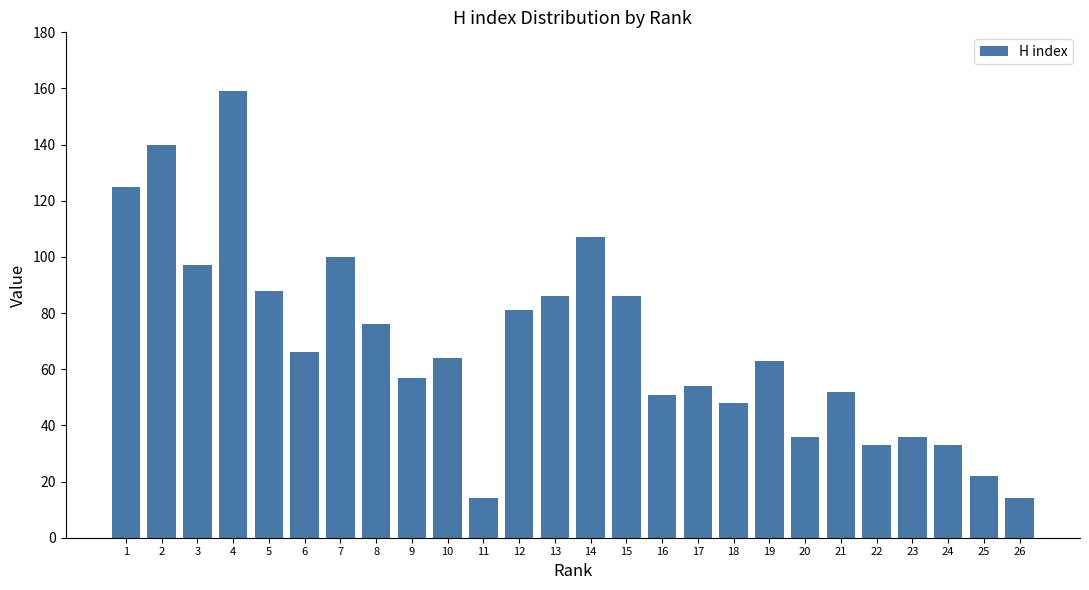

Reading left to right, extract all data points from this chart.

1=125	2=140	3=97	4=159	5=88	6=66	7=100	8=76	9=57	10=64	11=14	12=81	13=86	14=107	15=86	16=51	17=54	18=48	19=63	20=36	21=52	22=33	23=36	24=33	25=22	26=14